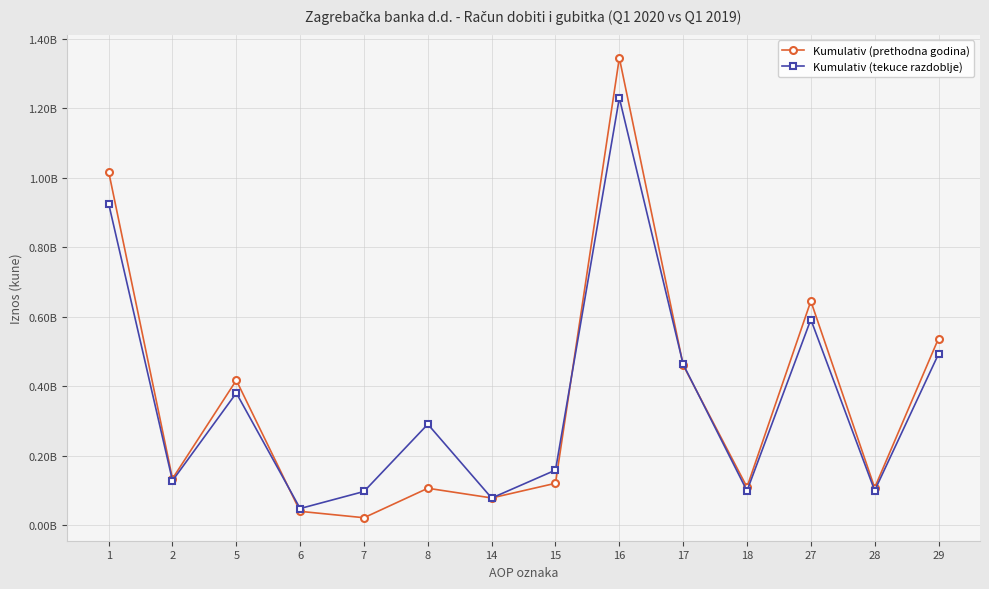

Rank the series by their average value, from highest to lowest.

Kumulativ (prethodna godina), Kumulativ (tekuce razdoblje)